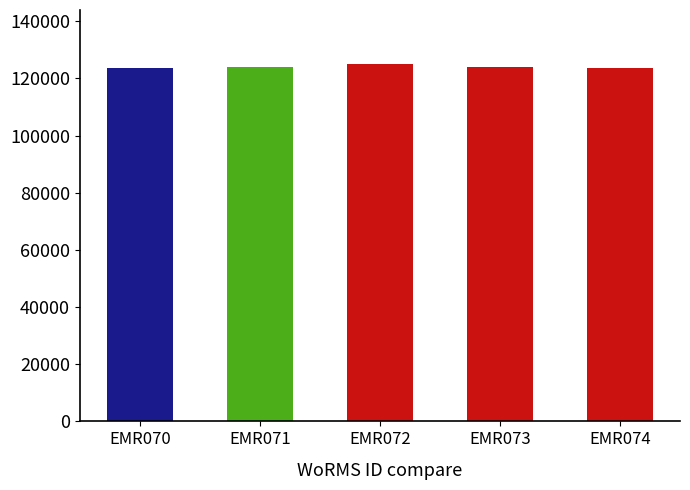

The chart shows a value of 123776 at EMR070. True or false?

True